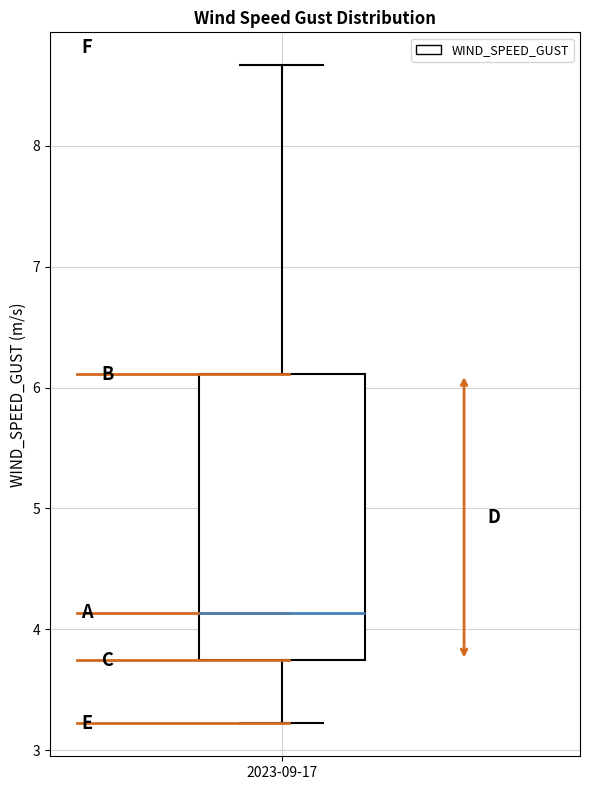

Read this box plot against the y-axis: the position of the median line, the range covered by the box, and the ends of both whiskers. The values are not printed on the chart, so give them approximately, as read against the axis.

median 4.1, box 3.7 to 6.1, whiskers 3.2 to 8.7